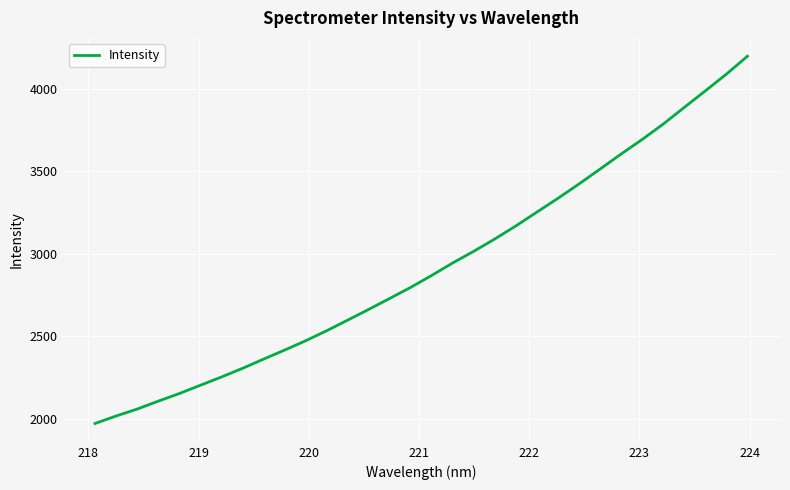

What is the average value?

2921.2